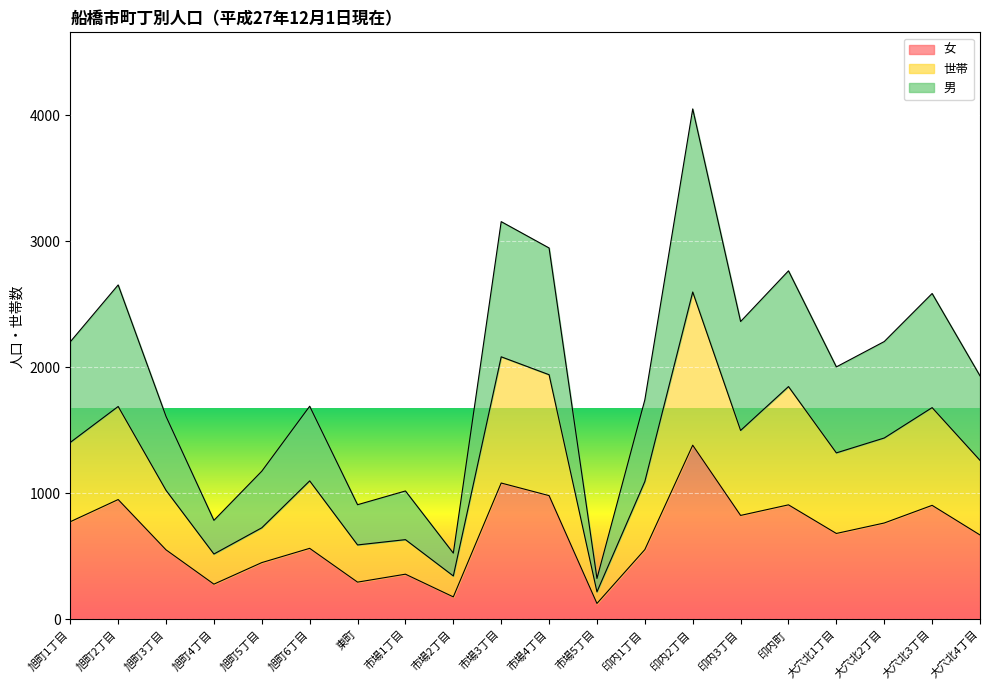

The 女 series shows 174 at 旭町3丁目. True or false?

False